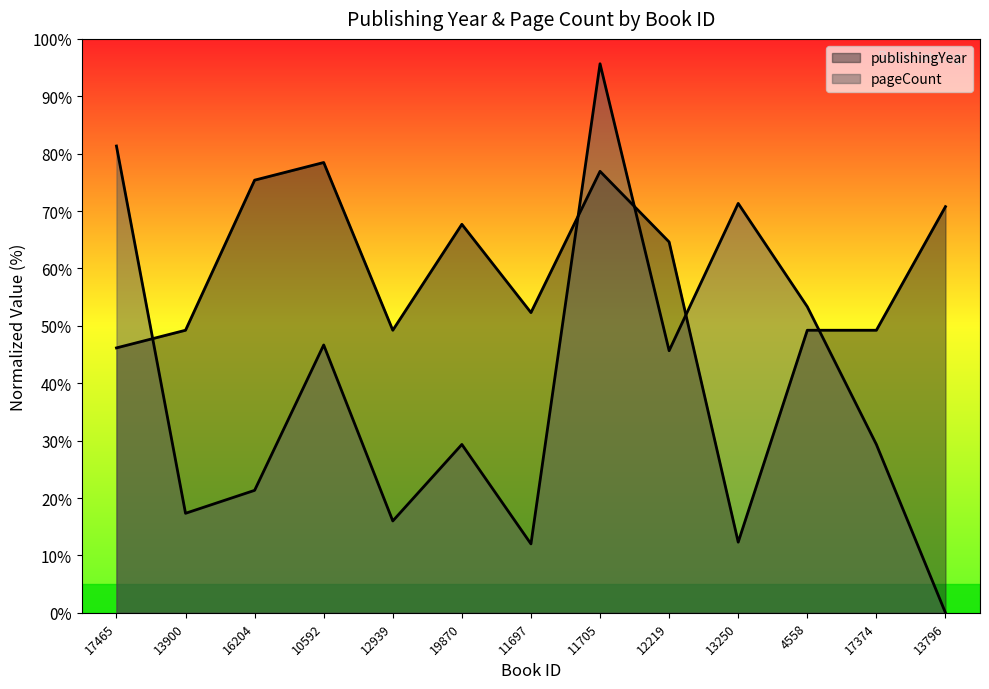

Which label corresponds to the largest value in the chart?

11705